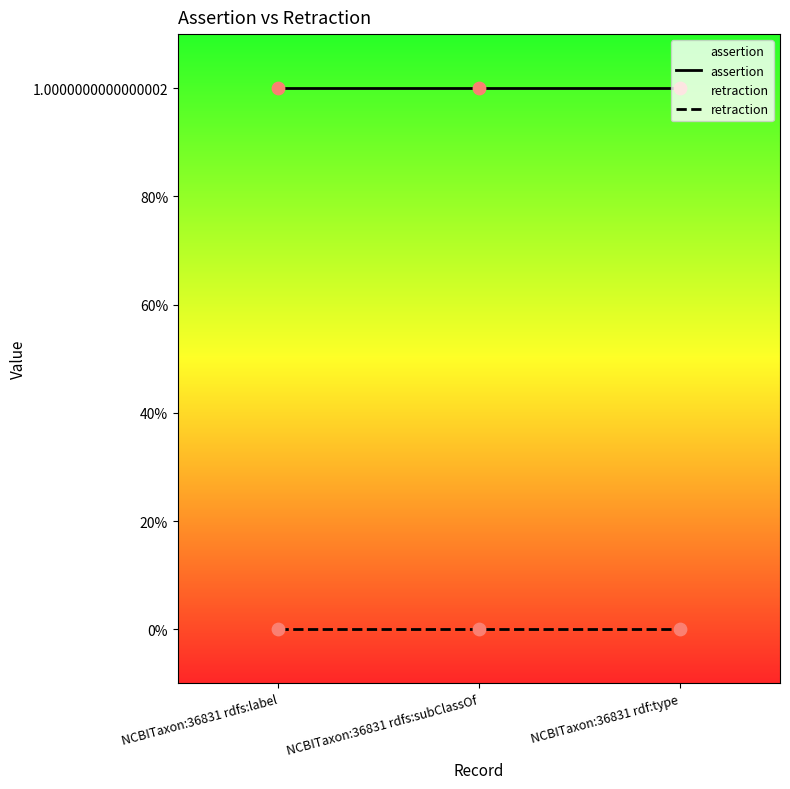

Which series has the largest total across all categories?

assertion